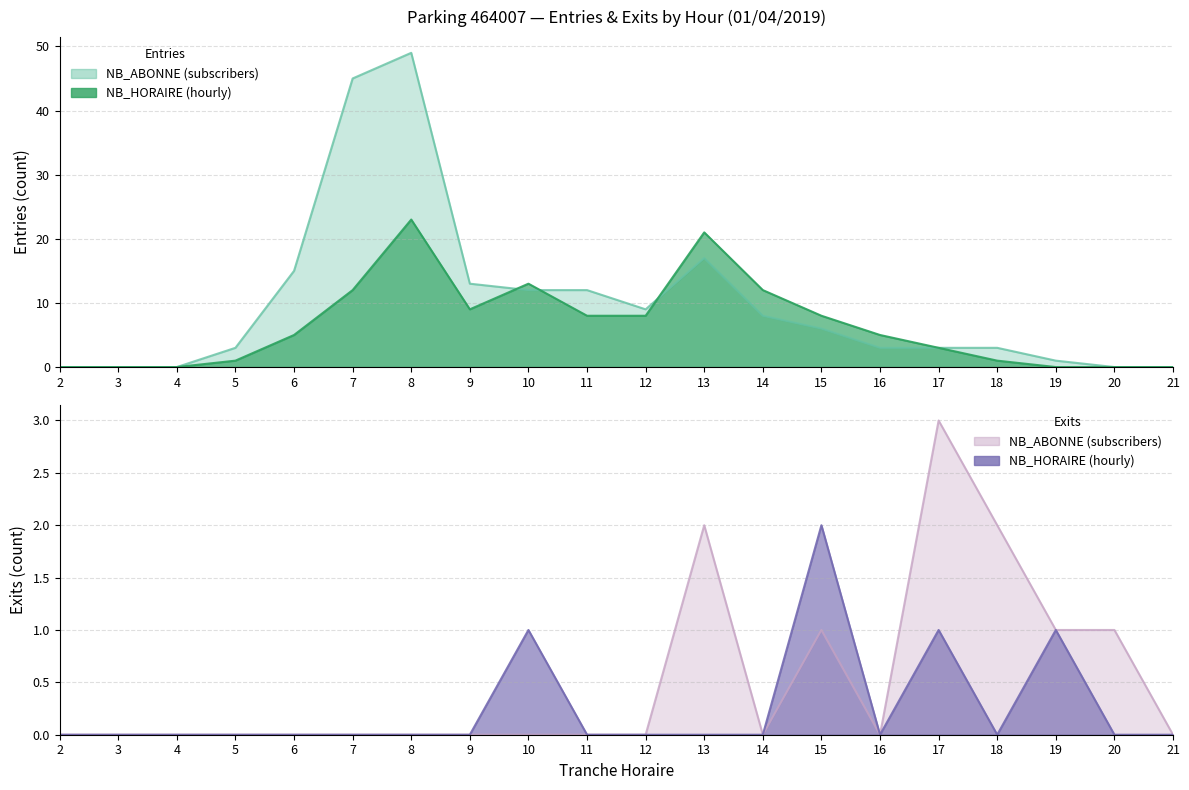

What is the total value across all series at 15?

17